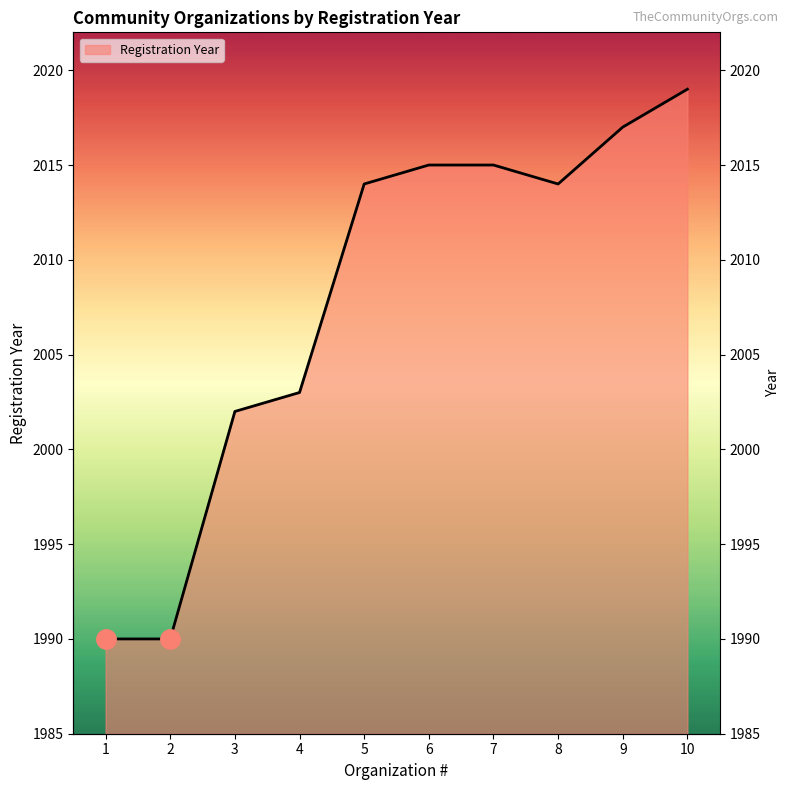

How many data points are less than 2014?

4